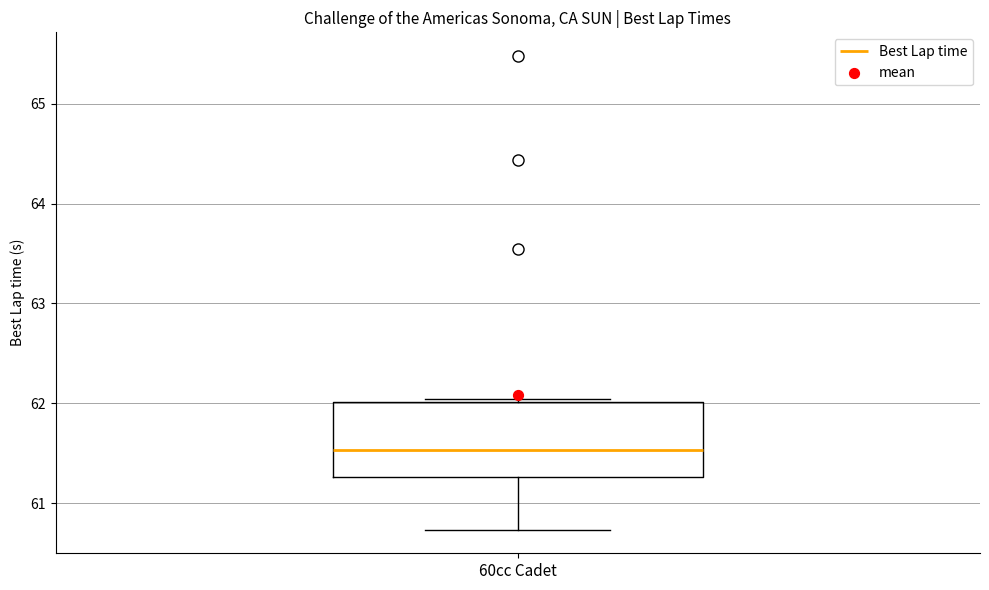

Transcribe this box plot: give where the median line is, the range the box spans, and where the two whiskers end, as read against the y-axis. The values are not printed on the chart, so give them approximately, as read against the axis.

median 61.5, box 61.3 to 62.0, whiskers 60.7 to 62.0